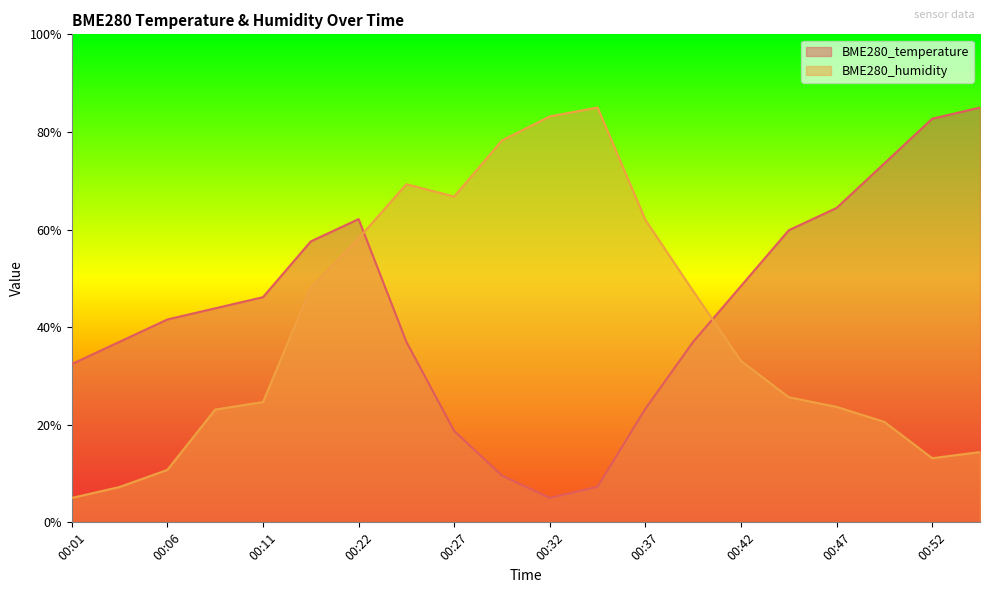

Where is BME280_temperature nearest to the value 45?

00:08